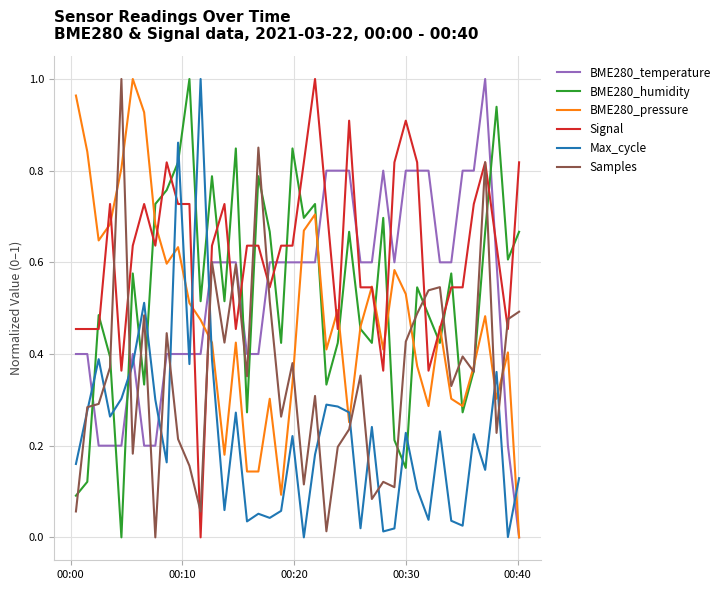

Which series has the largest total across all categories?

Signal